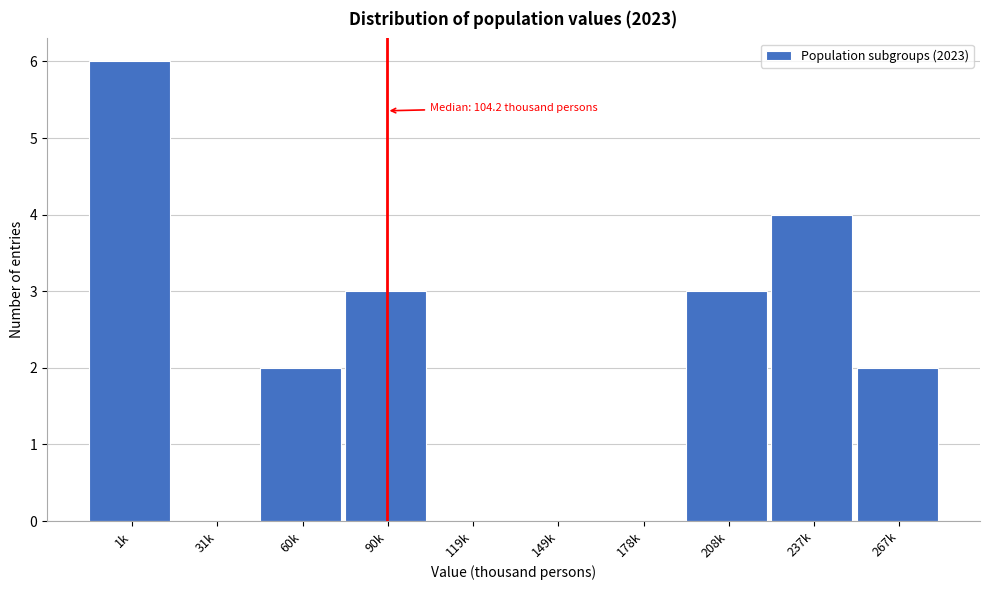

Reading left to right, extract all data points from this chart.

1k=6	31k=0	60k=2	90k=3	119k=0	149k=0	178k=0	208k=3	237k=4	267k=2